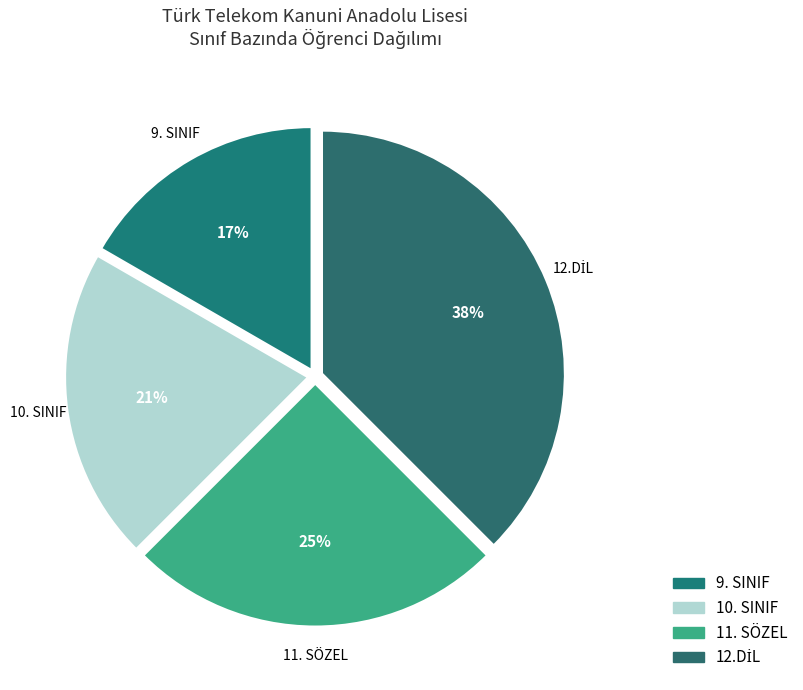

To the nearest percent, what percentage of the pie is 11. SÖZEL?

25%